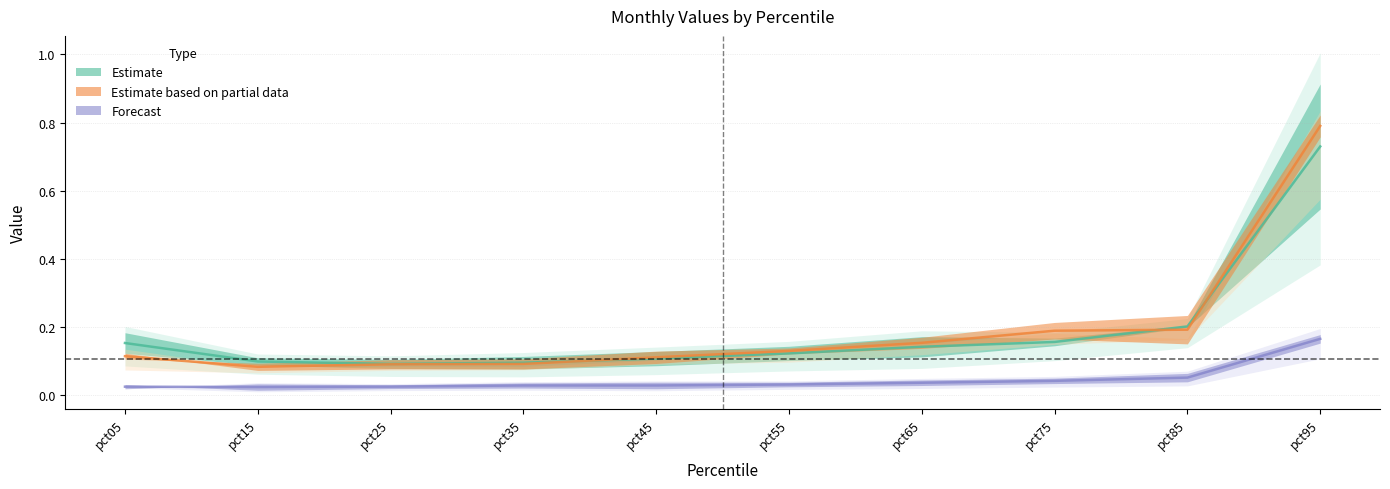

True or false: Feb has a value of 0.1 at pct65.

False